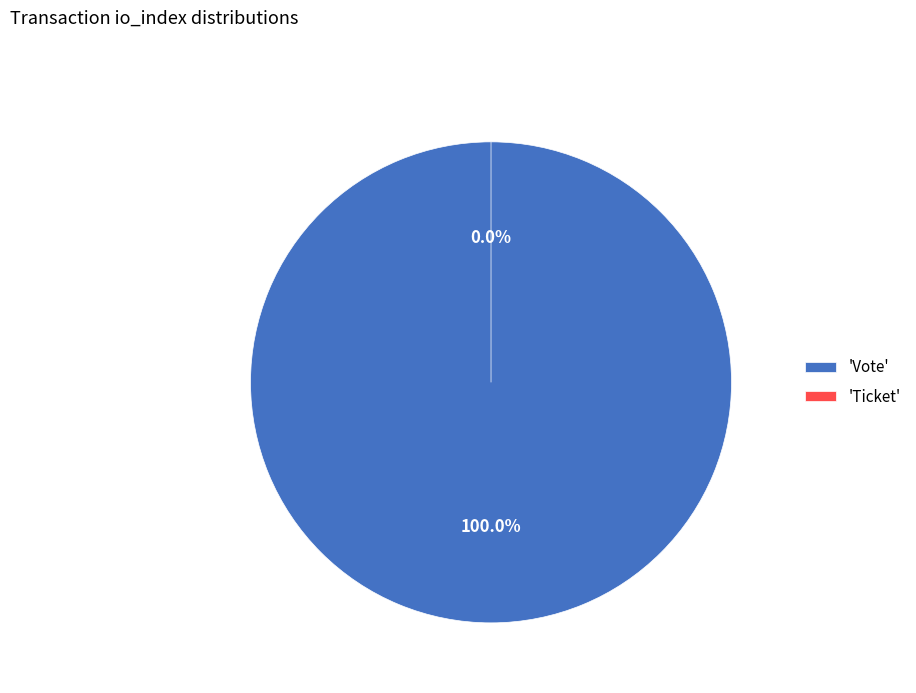

Is there a majority slice in this chart?

Yes